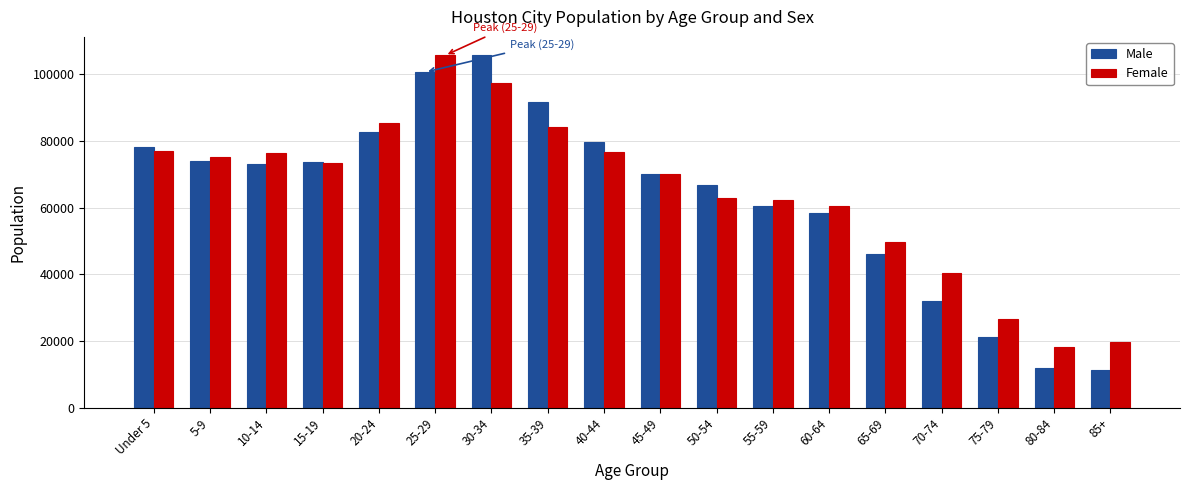

What is the lowest value of the Female series?

18067